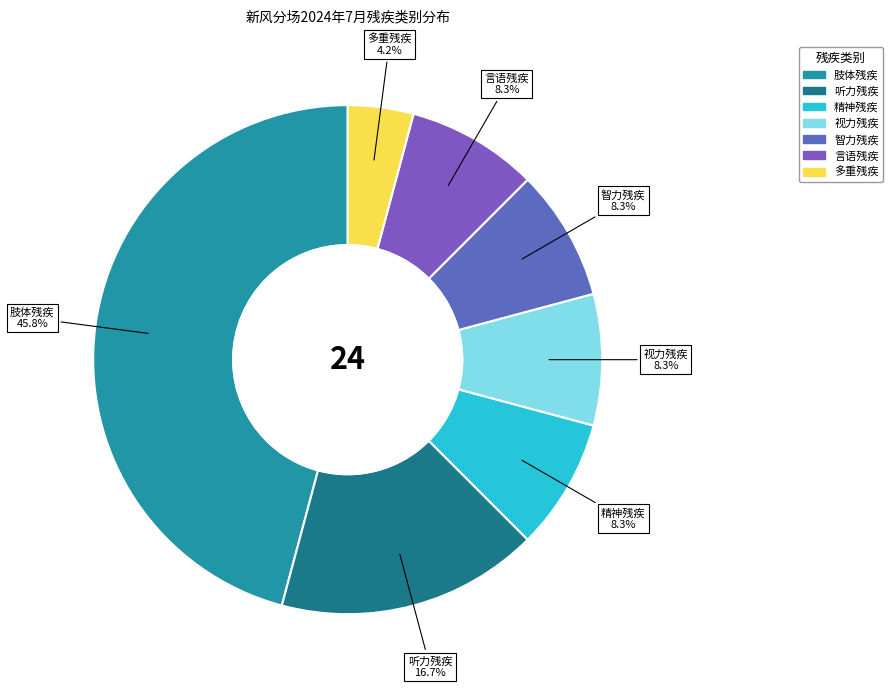

The 肢体残疾 slice represents 46% of the pie. True or false?

True